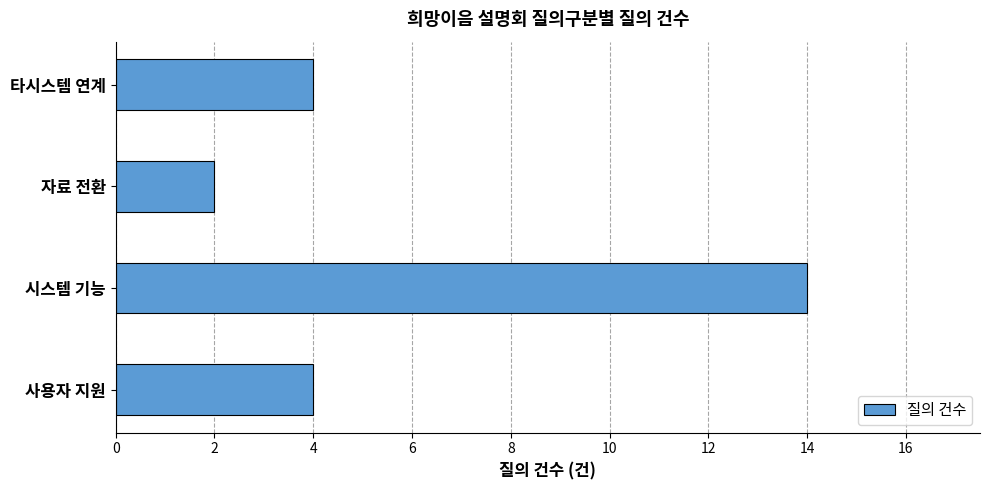

What is the ratio of the value at 시스템 기능 to the value at 사용자 지원?

3.5